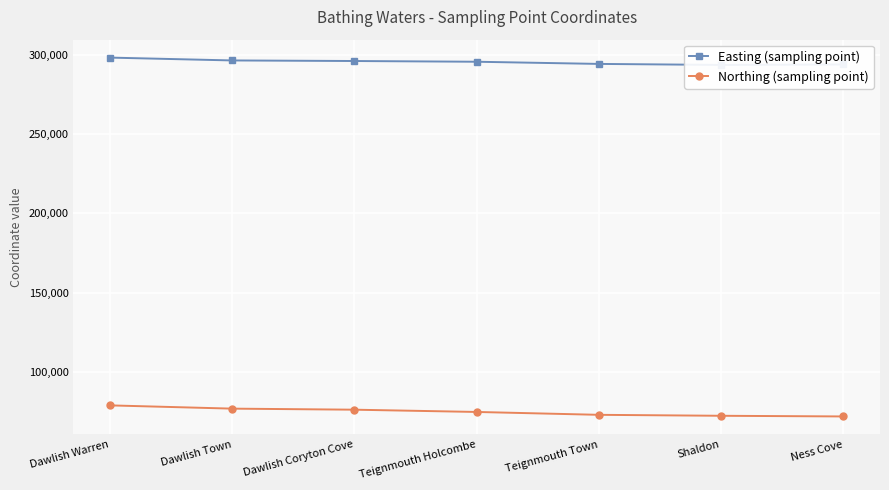

What is the sum of the Northing (sampling point) values at Teignmouth Town and Ness Cove?

144576